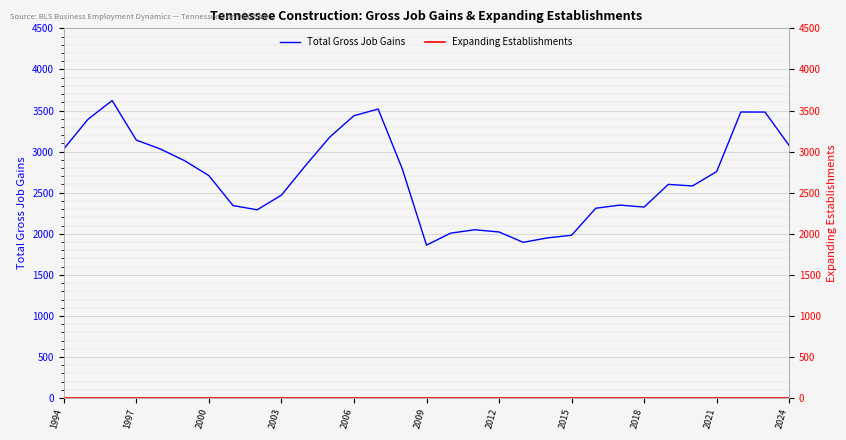

What is the approximate value of Total Gross Job Gains at 20?

1950